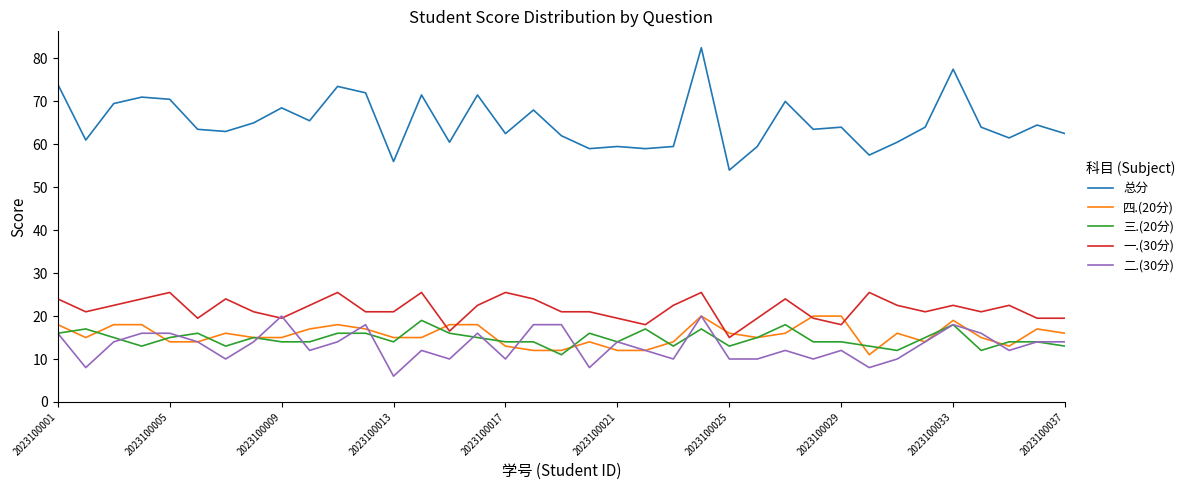

What is the smallest value displayed?

6.0